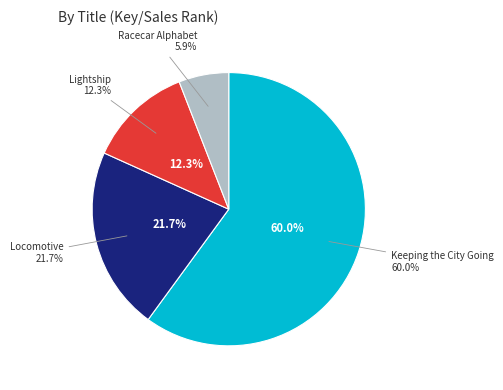

To the nearest percent, what is the combined percentage of Racecar Alphabet and Locomotive?

28%